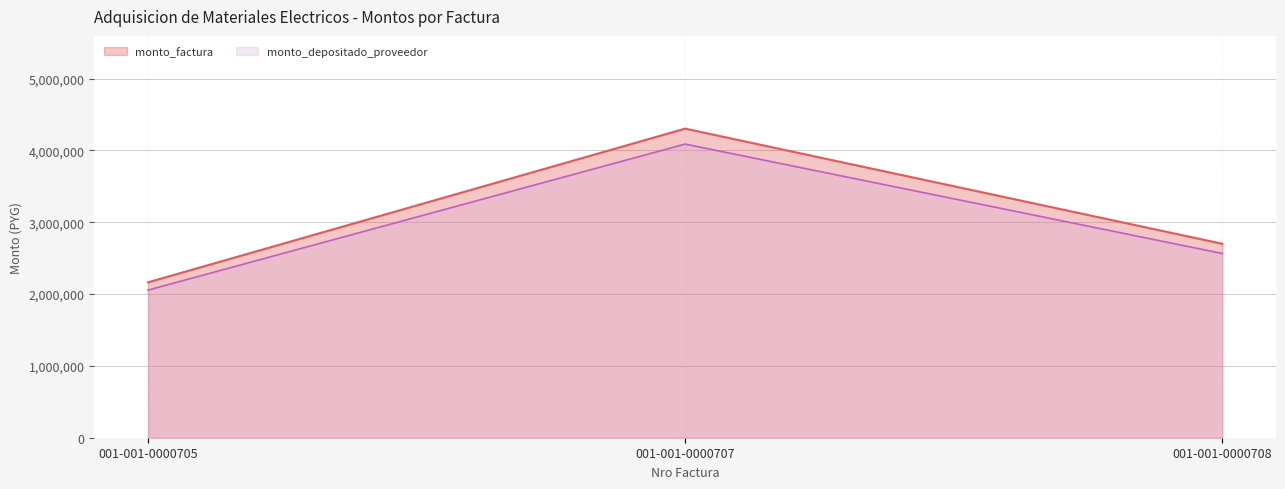

Between 001-001-0000705 and 001-001-0000707, which series saw the biggest shift?

monto_factura